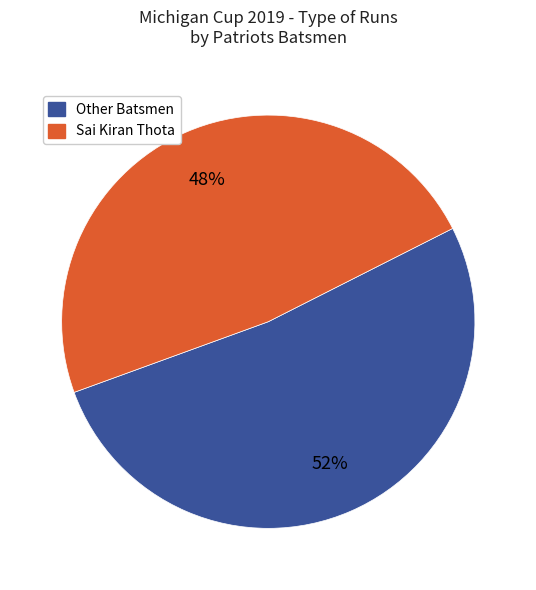

Count the number of slices in the pie.

2